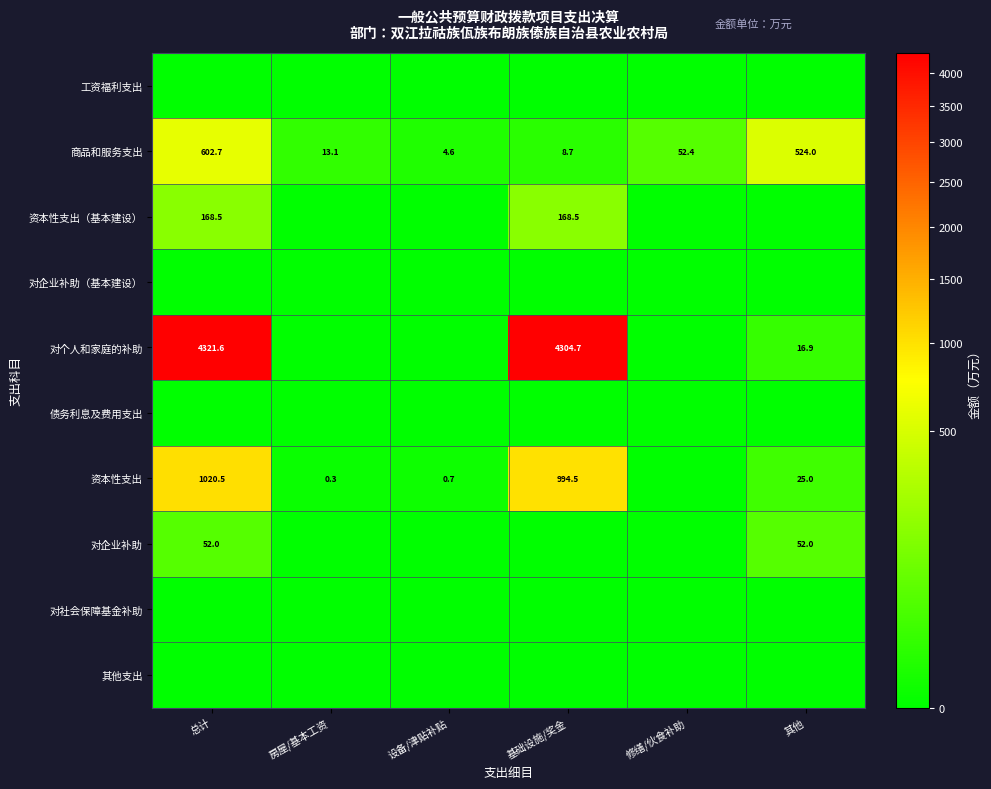

Which category has the highest value in the 商品和服务支出 series?

总计